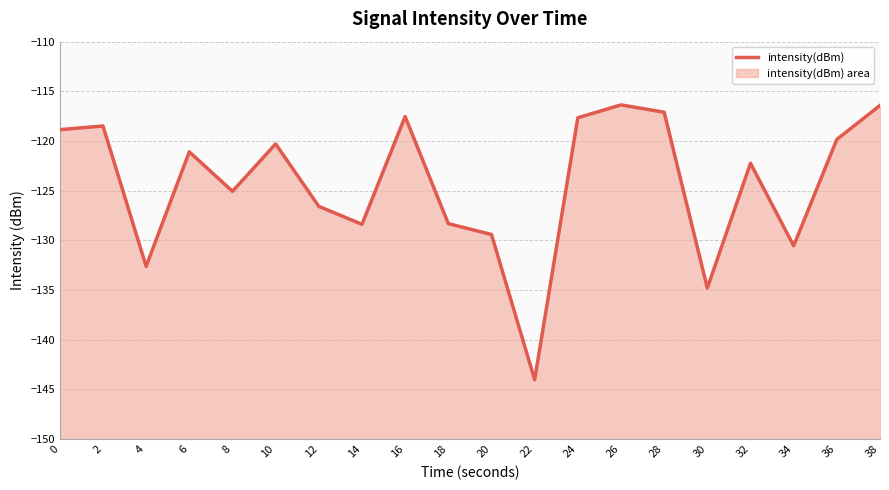

Between 12 and 8, which is larger?

8